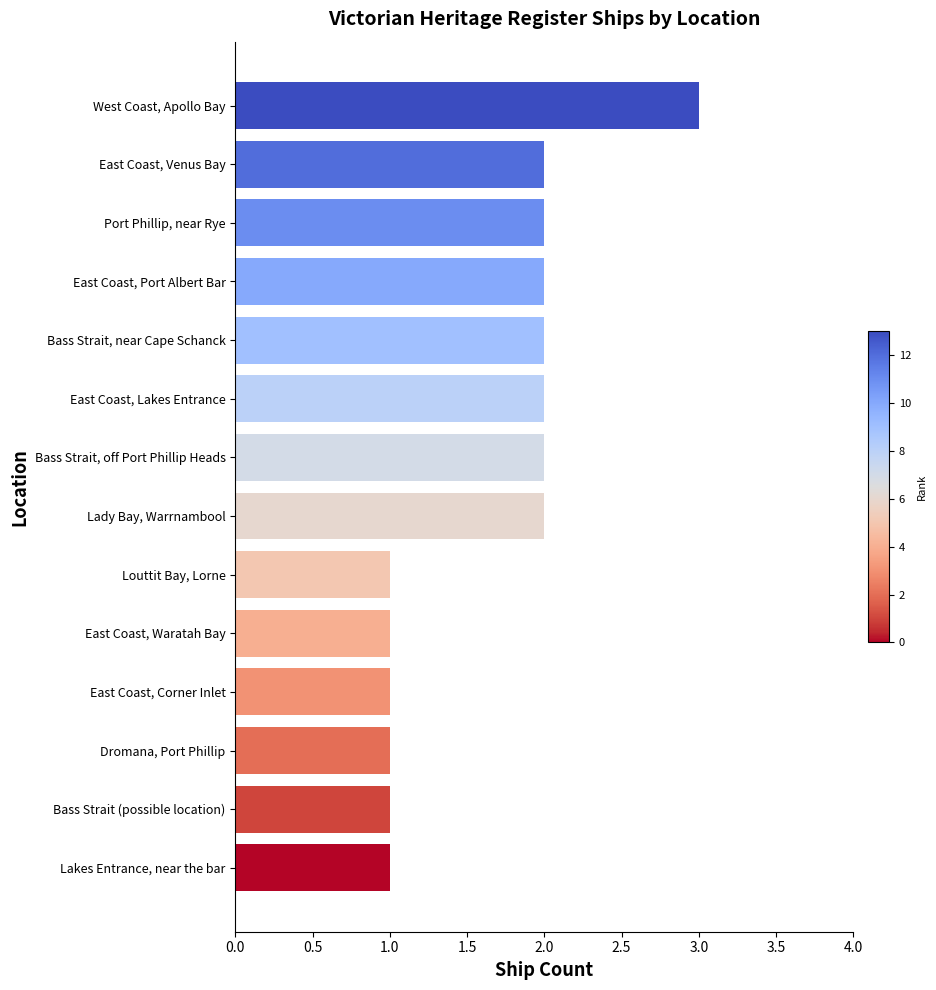

The value at Bass Strait, near Cape Schanck is 1. True or false?

False